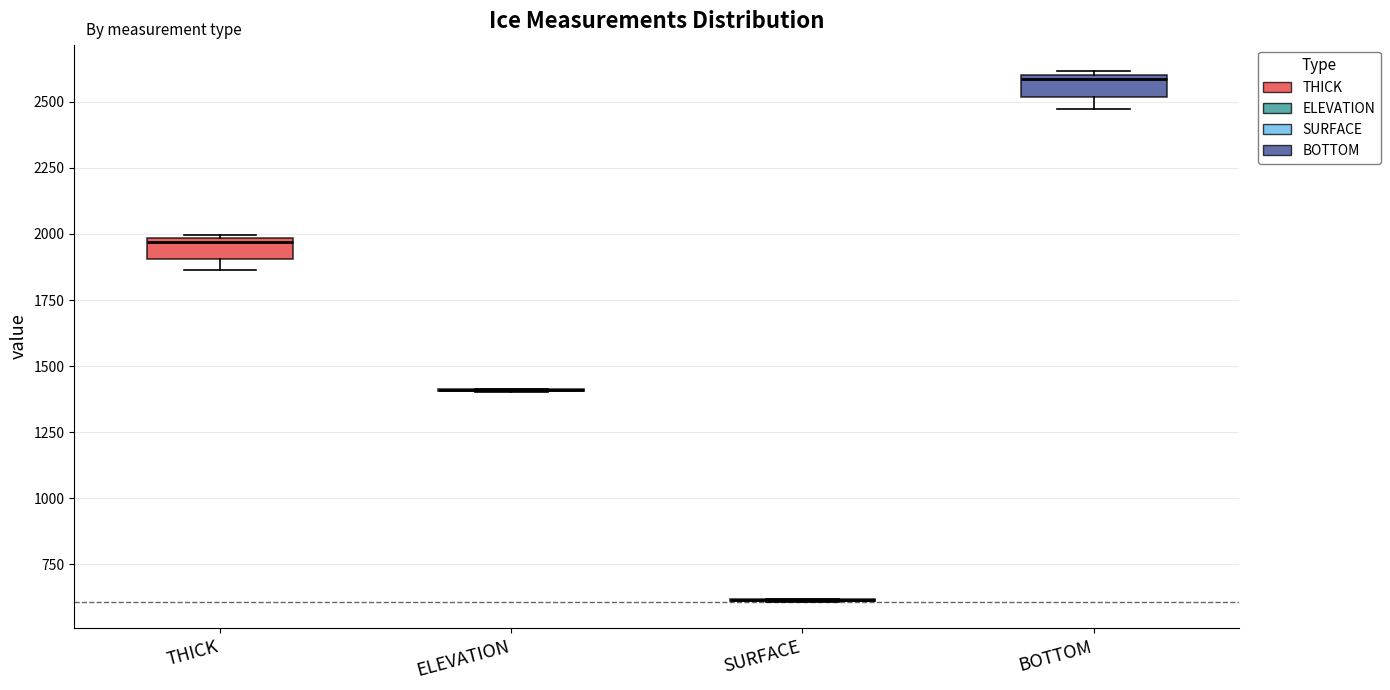

Reading left to right, transcribe this box plot: for each box, give where its median line is, the range the box spans, and where its two whiskers end, as read against the y-axis. The values are not printed on the chart, so give them approximately, as read against the axis.

THICK: median 1950, box 1900 to 2000, whiskers 1850 to 2000
ELEVATION: box collapsed to a line at 1400, whiskers 1400 to 1400
SURFACE: box collapsed to a line at 600, whiskers 600 to 600
BOTTOM: median 2600 (just below the box's upper edge), box 2500 to 2600, whiskers 2450 to 2600